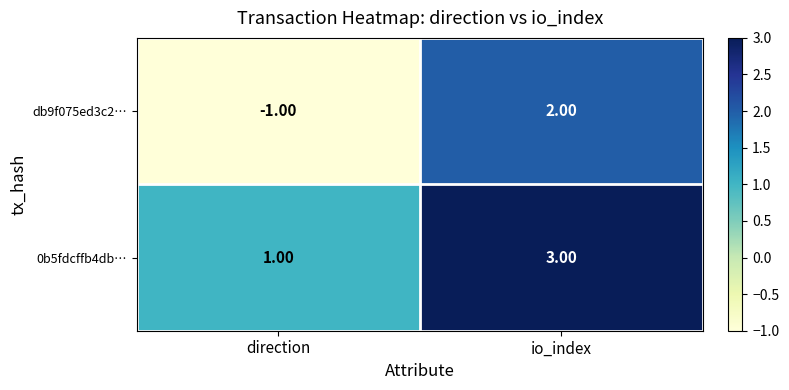

Which series has the largest range (max minus min)?

db9f075ed3c2…